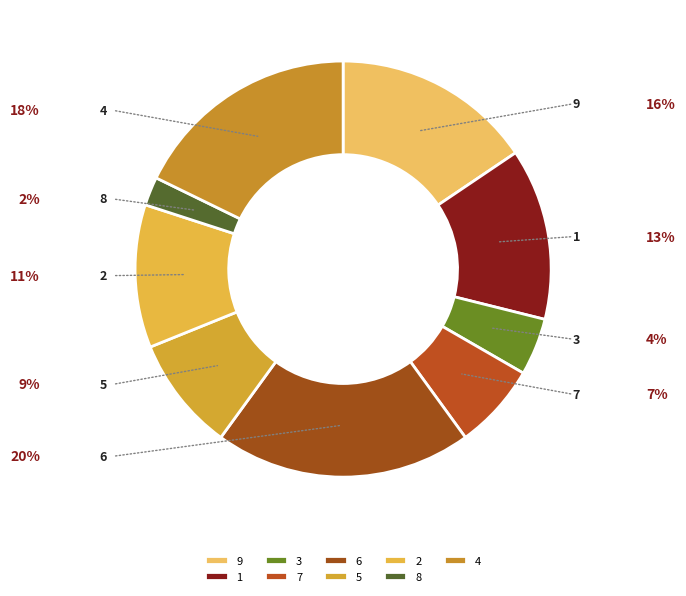

How many segments does this pie chart have?

9